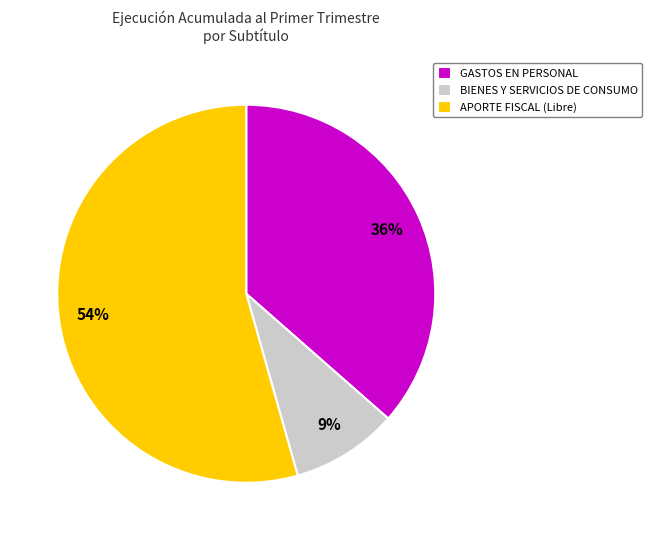

Which slice is the smallest?

BIENES Y SERVICIOS DE CONSUMO